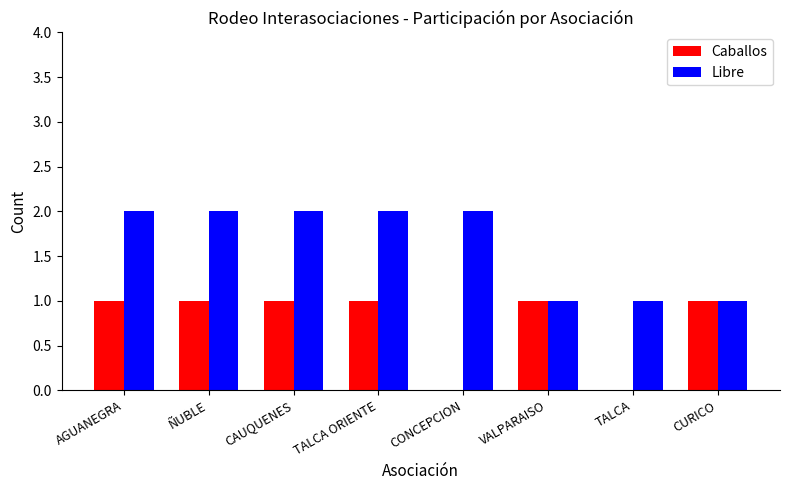

How many series are shown in this chart?

2